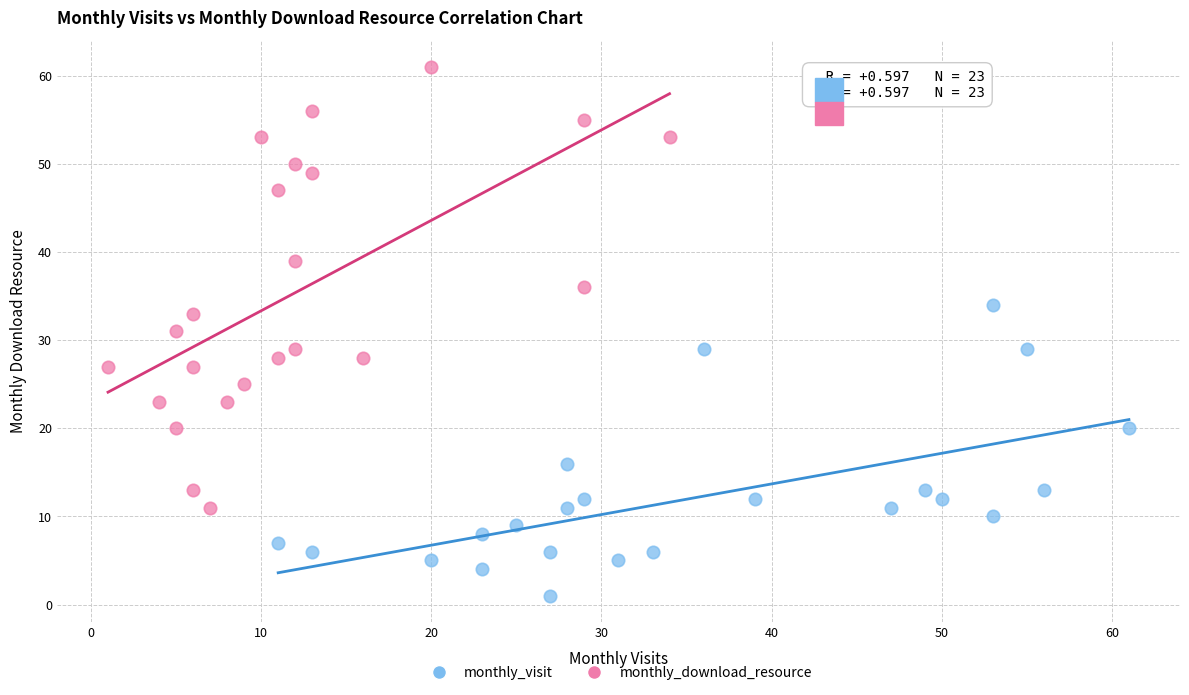

Which series contains the highest Y value?

monthly_download_resource